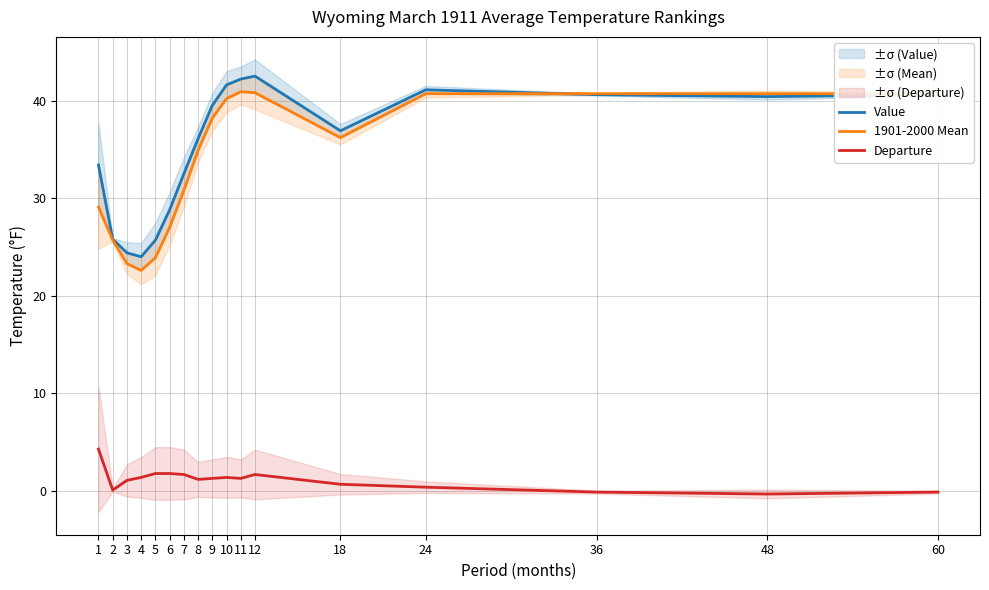

How many lines are shown in the chart?

3